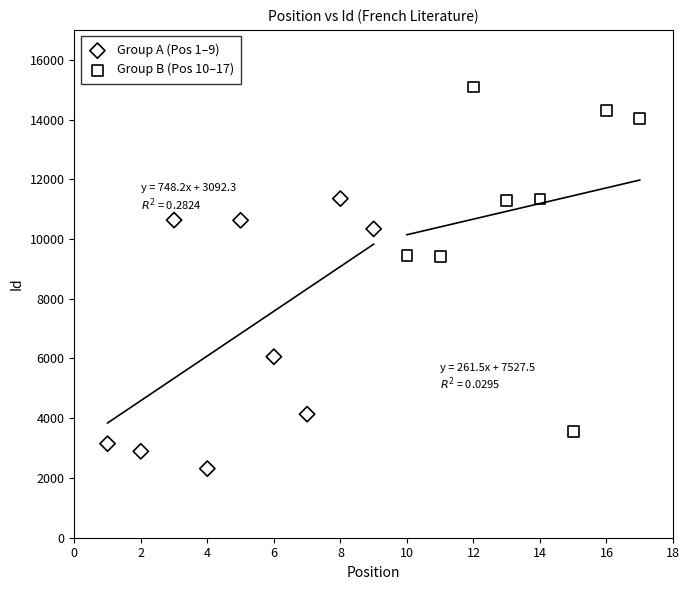

Which series reaches the minimum Y coordinate?

Group A (Pos 1–9)